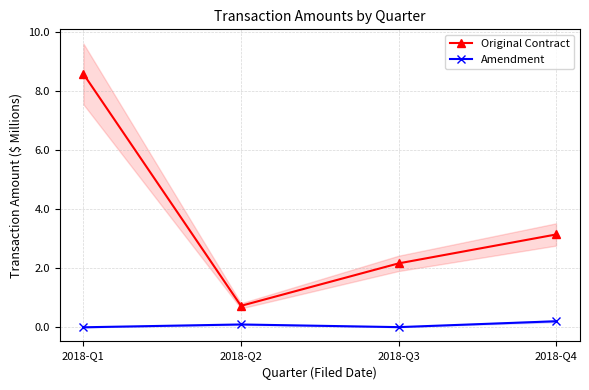

Reading right to left, list all the values displayed in this chart.

Original Contract: 2018-Q4=3.1	2018-Q3=2.2	2018-Q2=0.7	2018-Q1=8.6
Amendment: 2018-Q4=0.2	2018-Q3=0.0	2018-Q2=0.1	2018-Q1=0.0